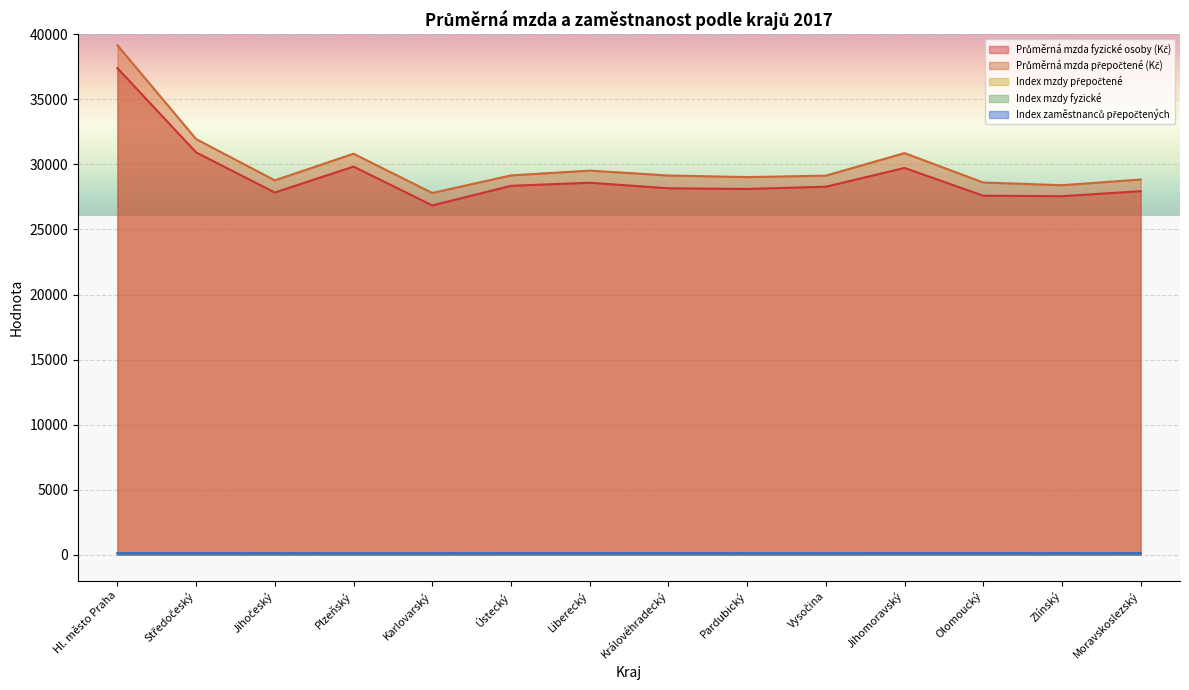

At Zlínský, list the series in order from largest to smallest.

Průměrná mzda přepočtené (Kč), Průměrná mzda fyzické osoby (Kč), Index mzdy přepočtené, Index mzdy fyzické, Index zaměstnanců přepočtených